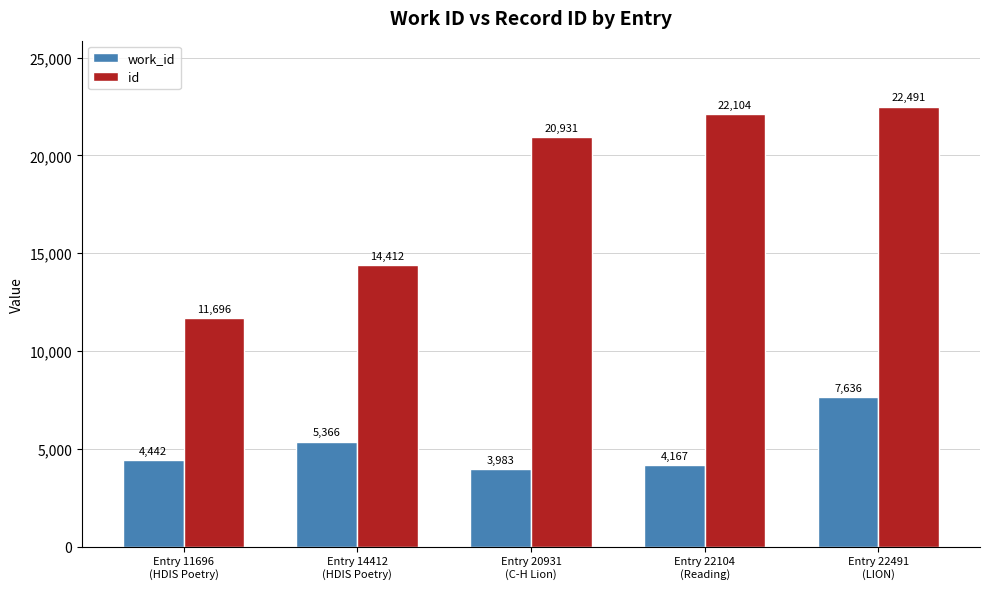

What is the total value across all series at Entry 14412
(HDIS Poetry)?

19778